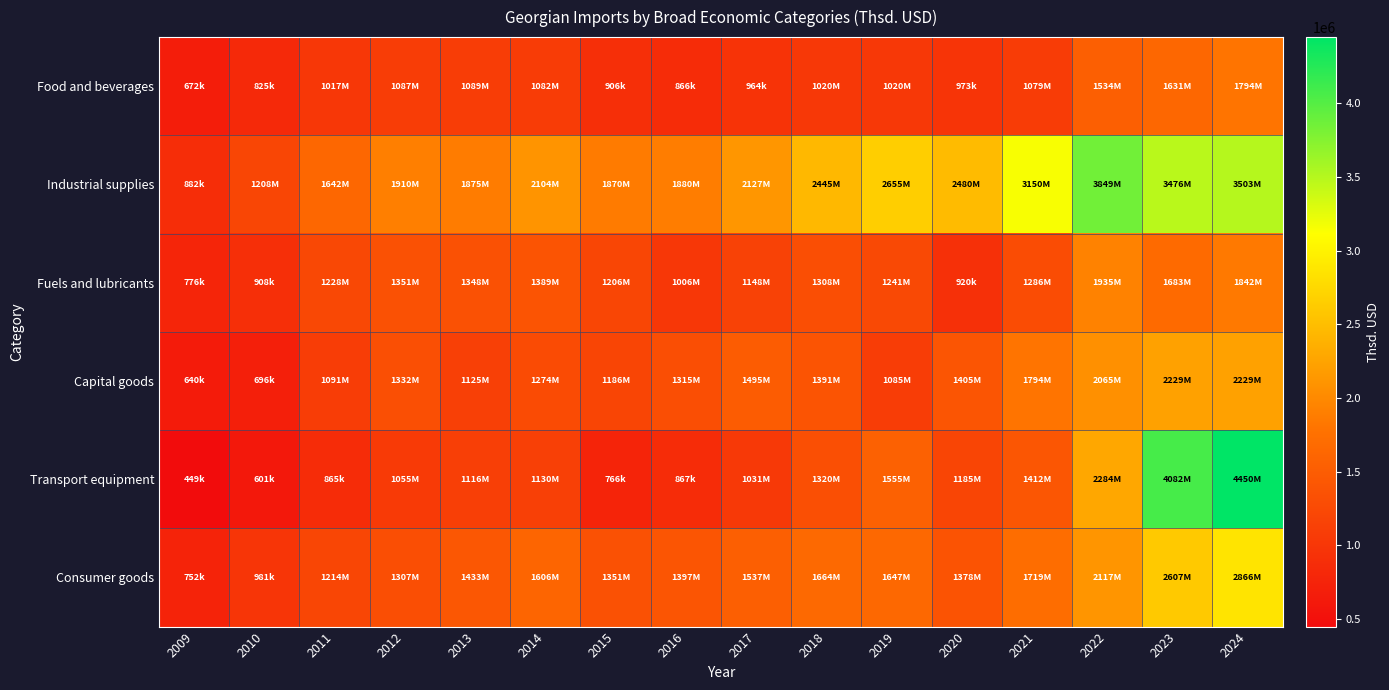

Reading right to left, extract all data points from this chart.

Food and beverages: 2024=1794482.4	2023=1630767.9	2022=1534008.1	2021=1079197.1	2020=972777.9	2019=1019892.0	2018=1020078.6	2017=963923.6	2016=865860.5	2015=905577.5	2014=1081570.7	2013=1088540.0	2012=1086925.7	2011=1016607.2	2010=825003.0	2009=672366.9
Industrial supplies: 2024=3503317.2	2023=3476312.9	2022=3849418.5	2021=3150196.1	2020=2479598.9	2019=2654531.6	2018=2445386.1	2017=2126873.0	2016=1879799.2	2015=1870089.7	2014=2104478.5	2013=1875364.2	2012=1910175.4	2011=1642087.2	2010=1207709.9	2009=882250.6
Fuels and lubricants: 2024=1841733.9	2023=1682605.0	2022=1935217.6	2021=1286341.8	2020=919818.0	2019=1241022.9	2018=1307618.1	2017=1148136.1	2016=1005734.7	2015=1205666.1	2014=1388718.0	2013=1347603.9	2012=1351043.2	2011=1228343.6	2010=907830.0	2009=775971.4
Capital goods: 2024=2229176.3	2023=2229176.3	2022=2064967.0	2021=1793792.2	2020=1404758.8	2019=1085081.2	2018=1390897.8	2017=1494698.1	2016=1315180.9	2015=1185564.0	2014=1274358.1	2013=1124511.0	2012=1331784.6	2011=1091119.4	2010=695903.2	2009=639719.1
Transport equipment: 2024=4449549.0	2023=4082195.7	2022=2284421.7	2021=1411807.3	2020=1185193.7	2019=1554588.7	2018=1320446.7	2017=1030617.4	2016=867083.2	2015=765779.0	2014=1130049.5	2013=1115989.6	2012=1054671.6	2011=864906.1	2010=600671.9	2009=449402.2
Consumer goods: 2024=2865510.2	2023=2607076.2	2022=2116712.2	2021=1719317.5	2020=1377597.0	2019=1647189.1	2018=1664157.9	2017=1536619.8	2016=1396952.9	2015=1351149.8	2014=1605802.3	2013=1432559.8	2012=1307475.1	2011=1214189.4	2010=981085.4	2009=752120.0